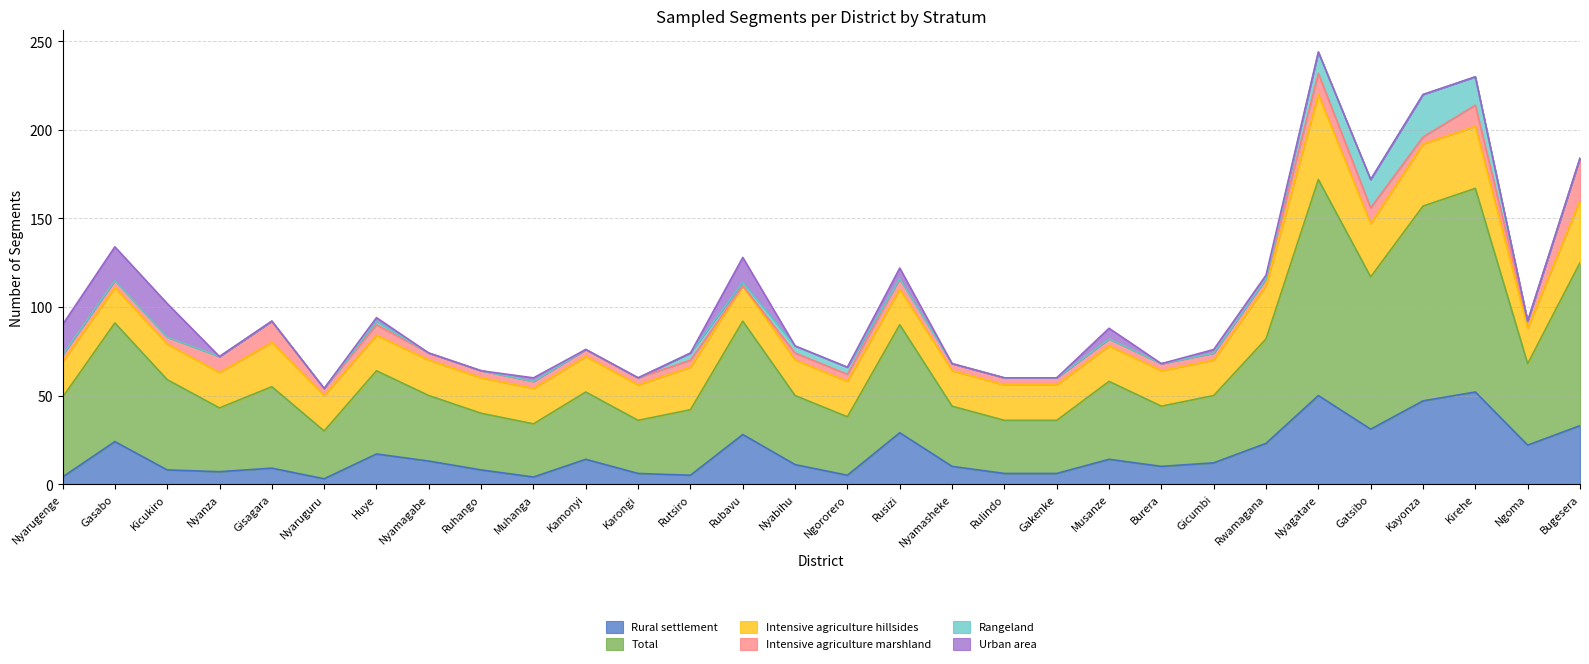

Which category has the highest value in the Total series?

Nyagatare